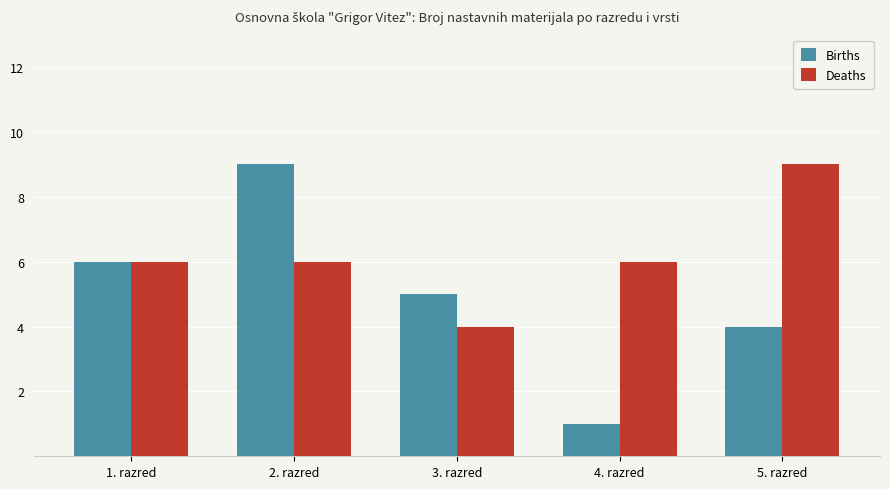

What position from the left is 5. razred?

5